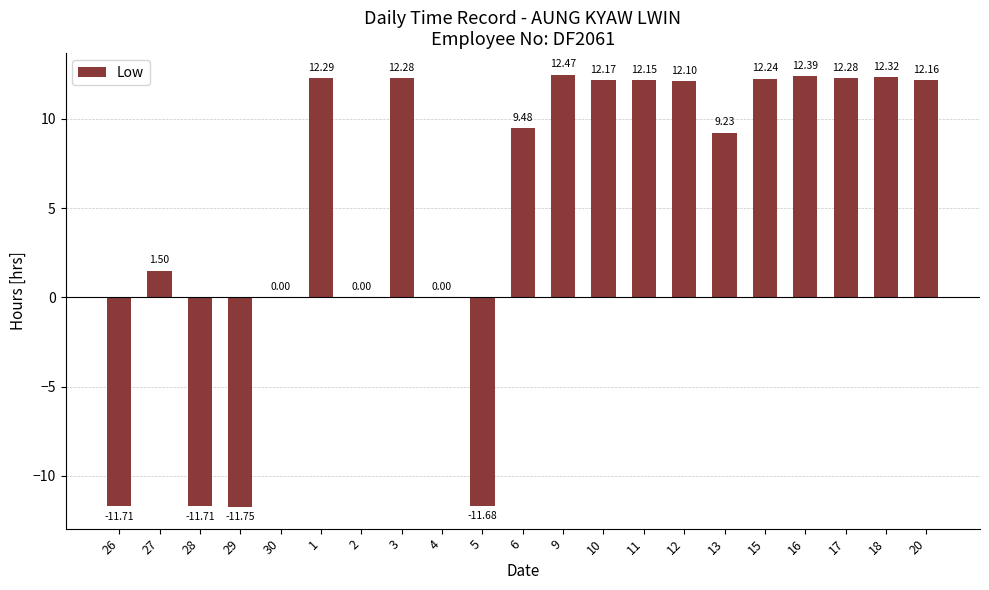

What is the sum of all values?

108.2